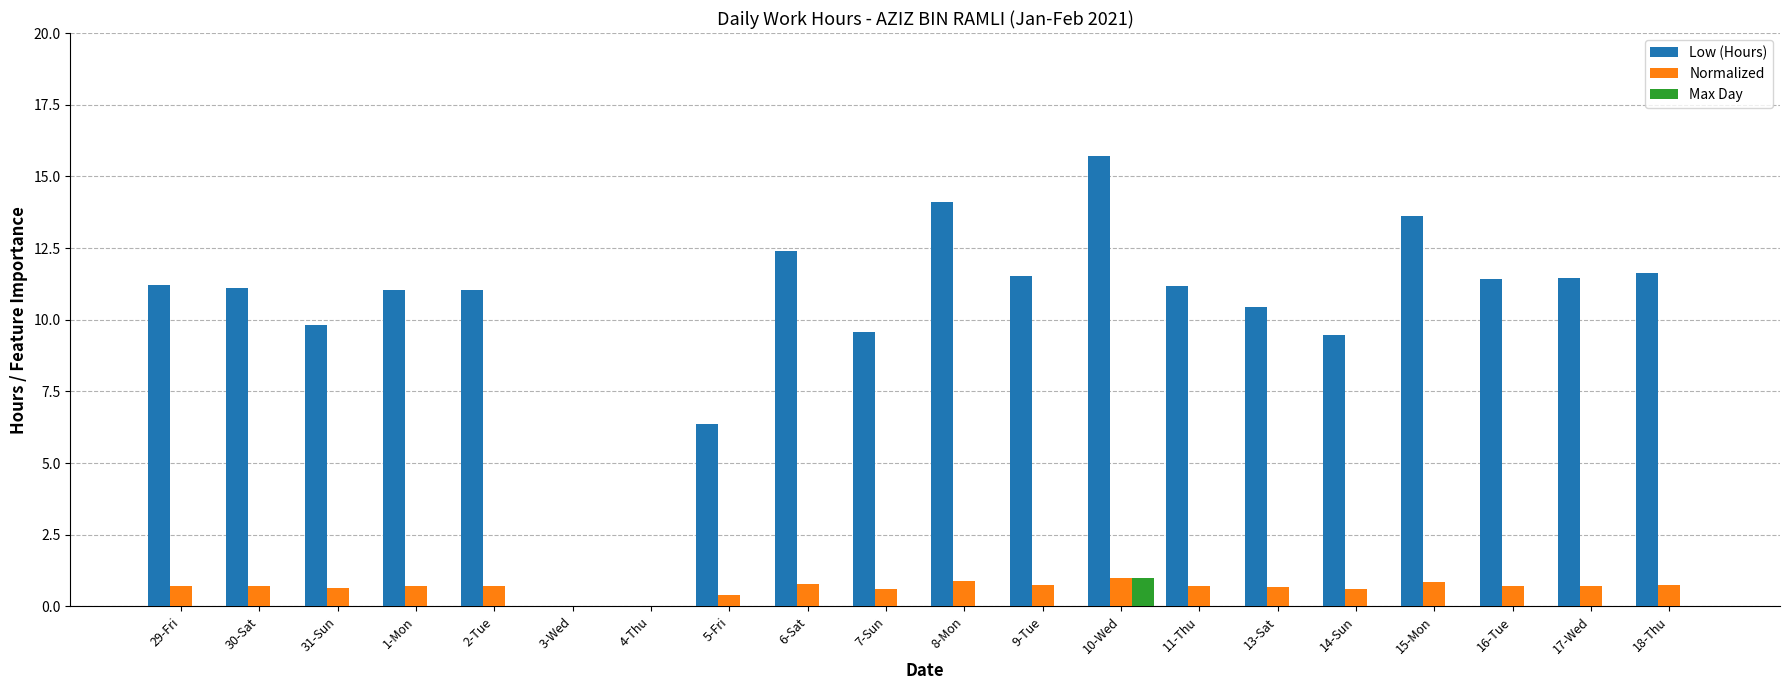

The value of Low (Hours) at 29-Fri is 6.5. True or false?

False